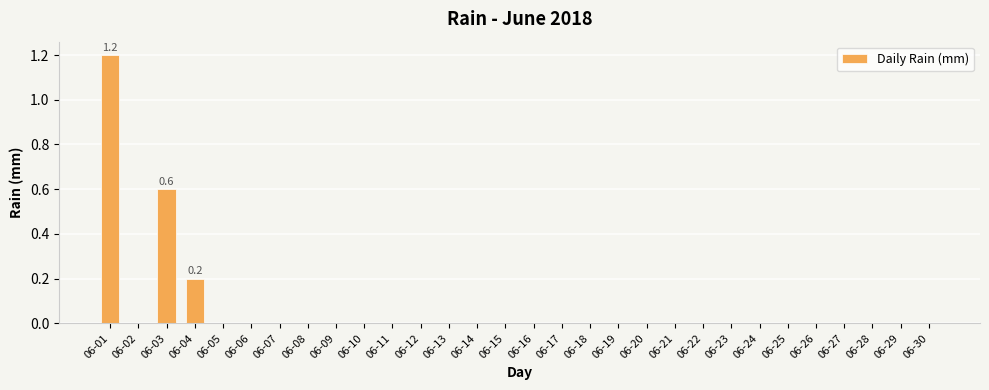

What is the sum of all values?

2.0